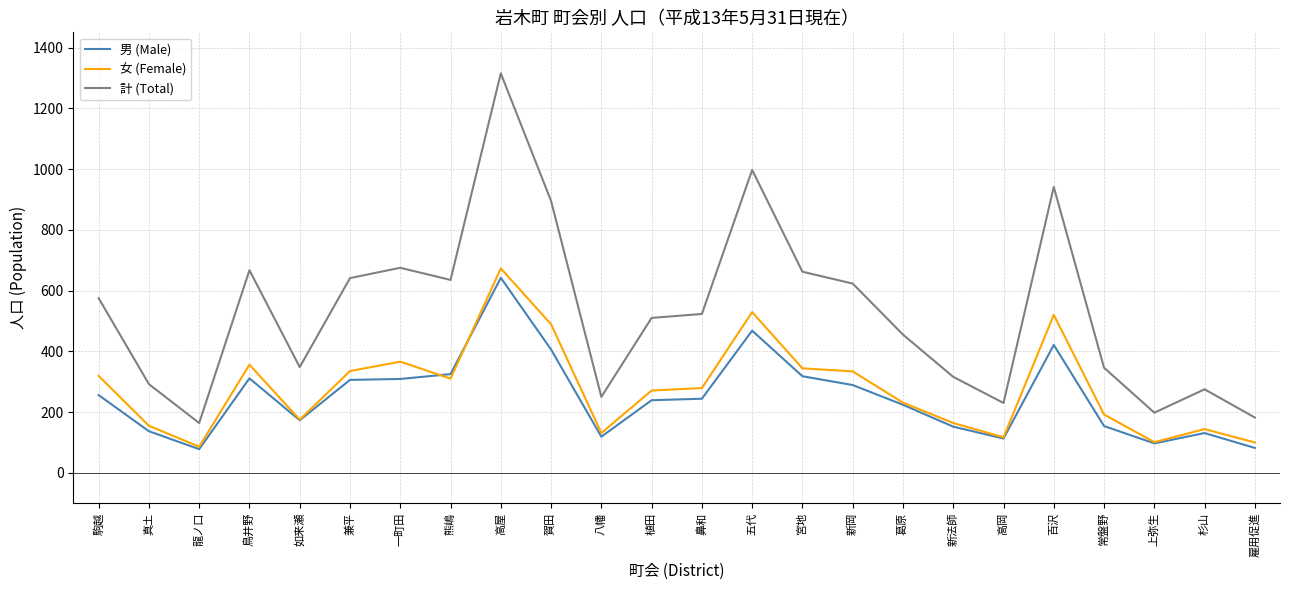

What is the maximum value for 計 (Total)?

1315